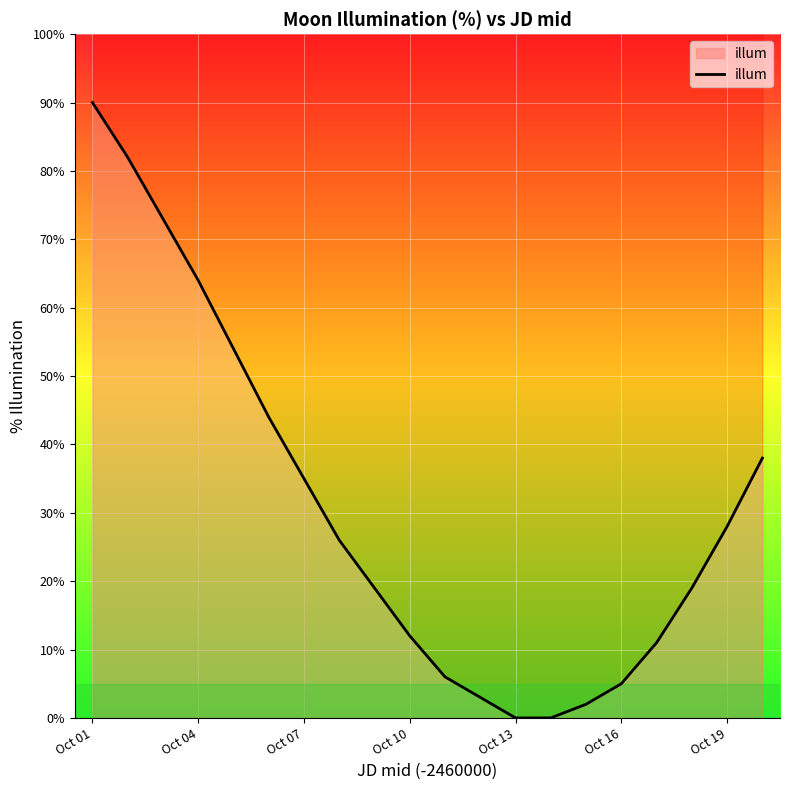

How many values are above zero?

18